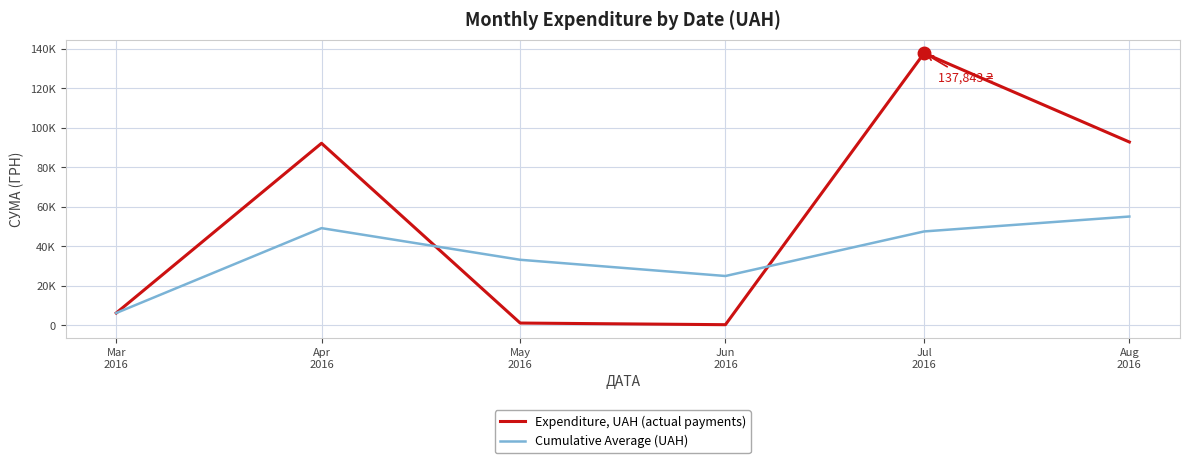

After their last crossing, which series has the higher values: Cumulative Average (UAH) or Expenditure, UAH (actual payments)?

Expenditure, UAH (actual payments)